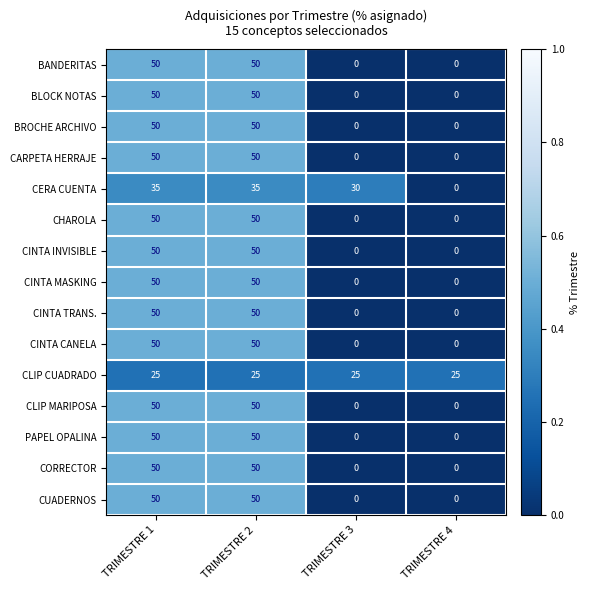

What is the difference between the highest and lowest values at TRIMESTRE 3?

30